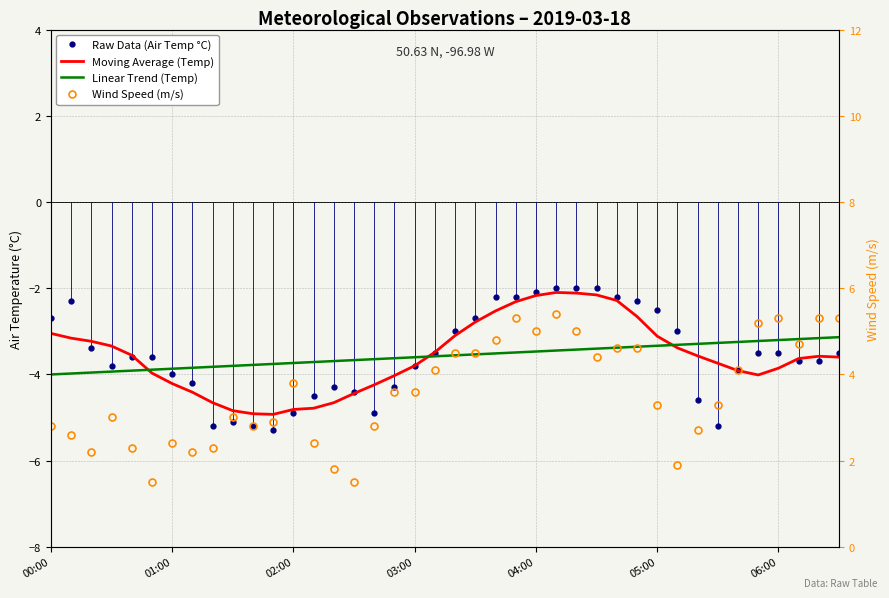

What are all the series names shown in the legend?

Raw Data (Air Temp °C), Moving Average (Temp), Linear Trend (Temp), Wind Speed (m/s)